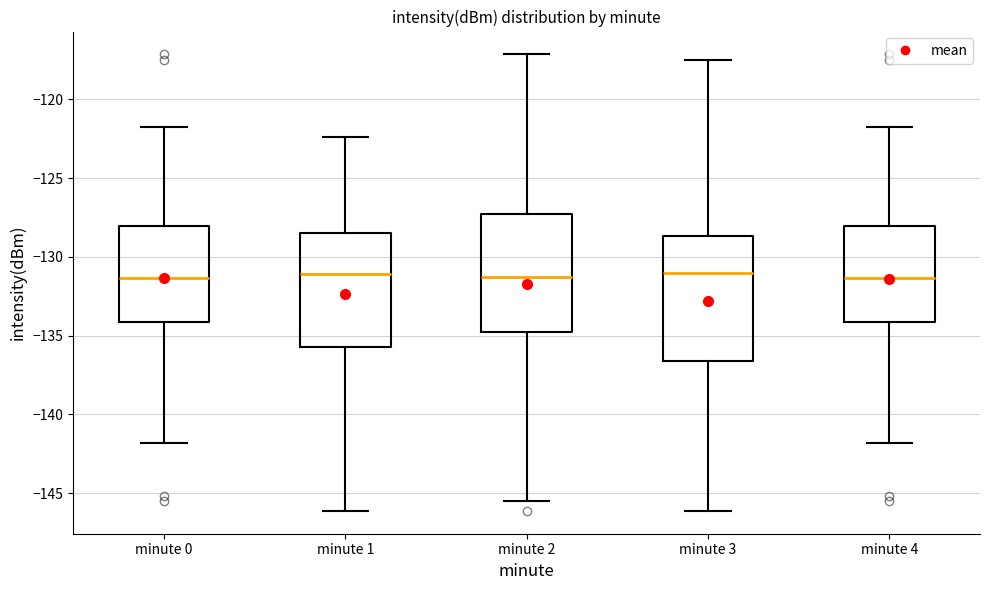

Where does the upper whisker of the box for minute 4 end on the y-axis? The values are not printed on the chart, so give them approximately, as read against the axis.

-121.5